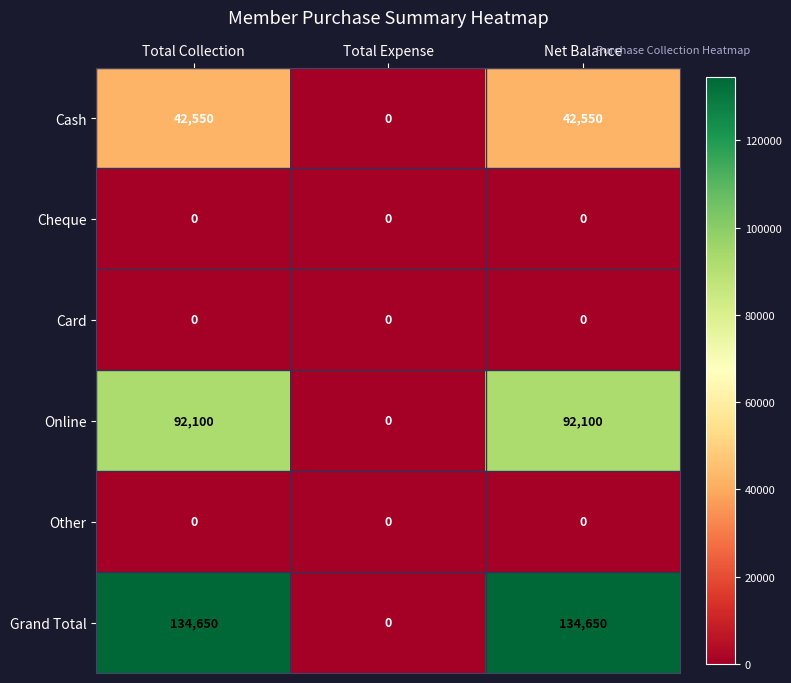

Which category has the lowest value in the Grand Total series?

Total Expense